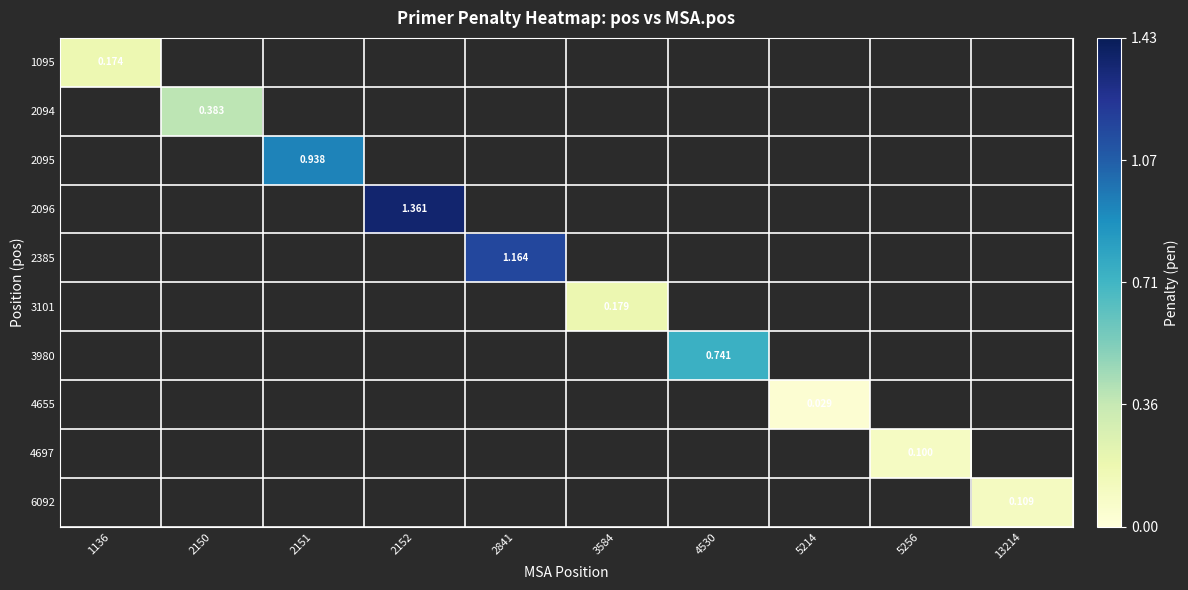

Which has a higher value, 13214 or 1136?

1136